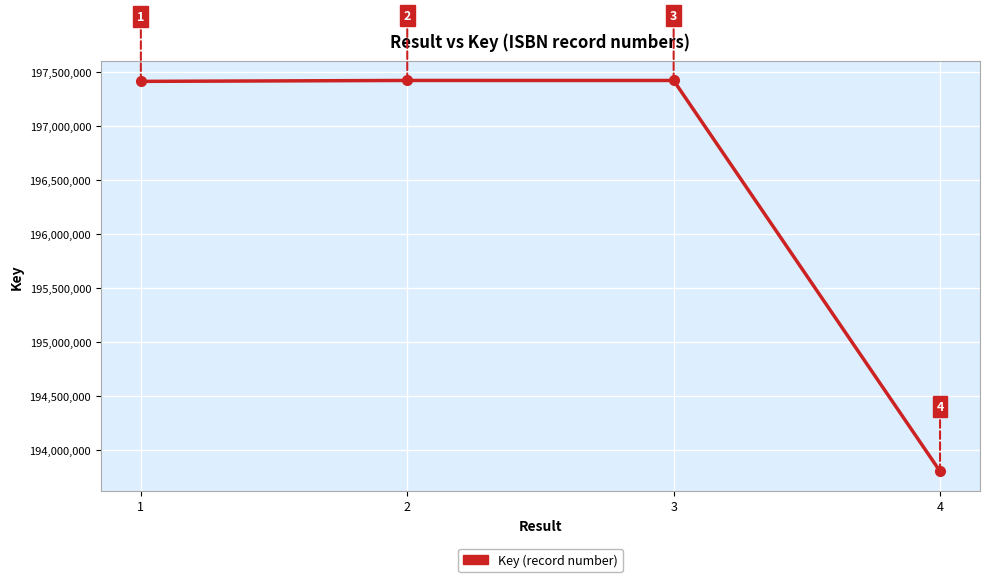

What is the difference between the values at 3 and 1?

8215